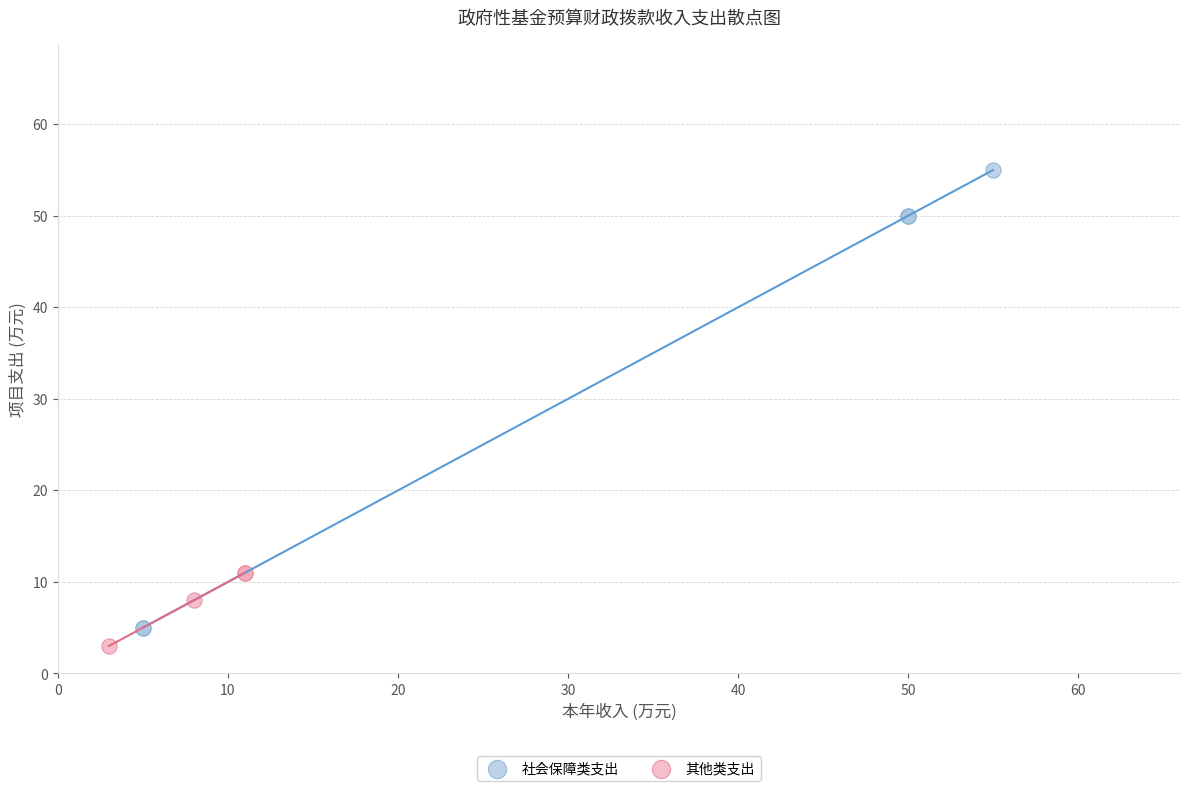

Which series has the widest spread of Y values?

社会保障类支出